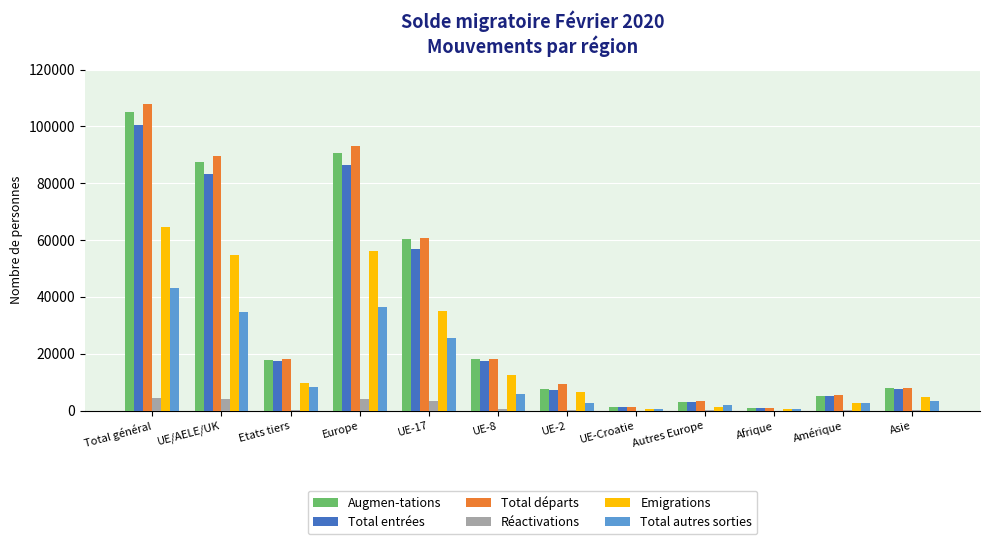

The Emigrations series shows 667 at UE-Croatie. True or false?

True